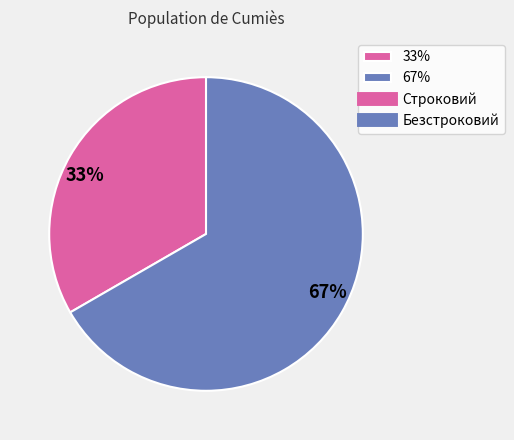

Between 33% and 67%, which is larger?

67%